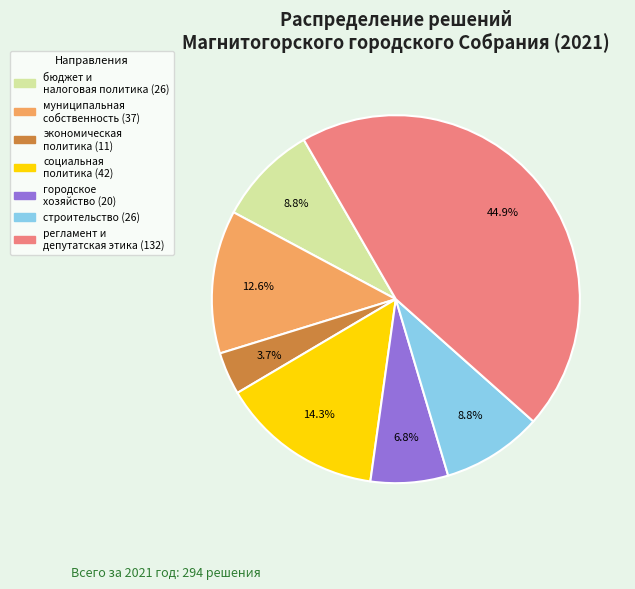

Which category has the smallest portion of the pie?

экономическая политика